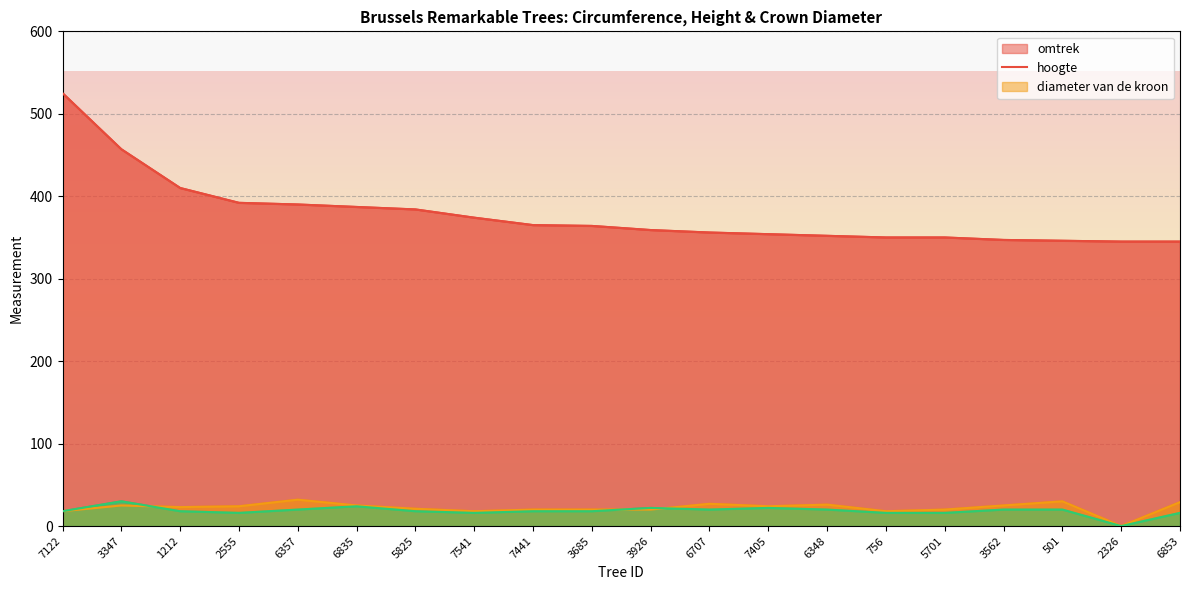

What is the sum of the diameter van de kroon values at 501 and 2555?

36